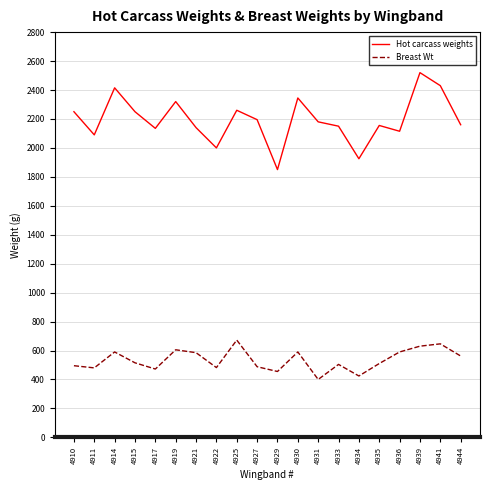

True or false: Hot carcass weights has a value of 1220 at 4931.

False